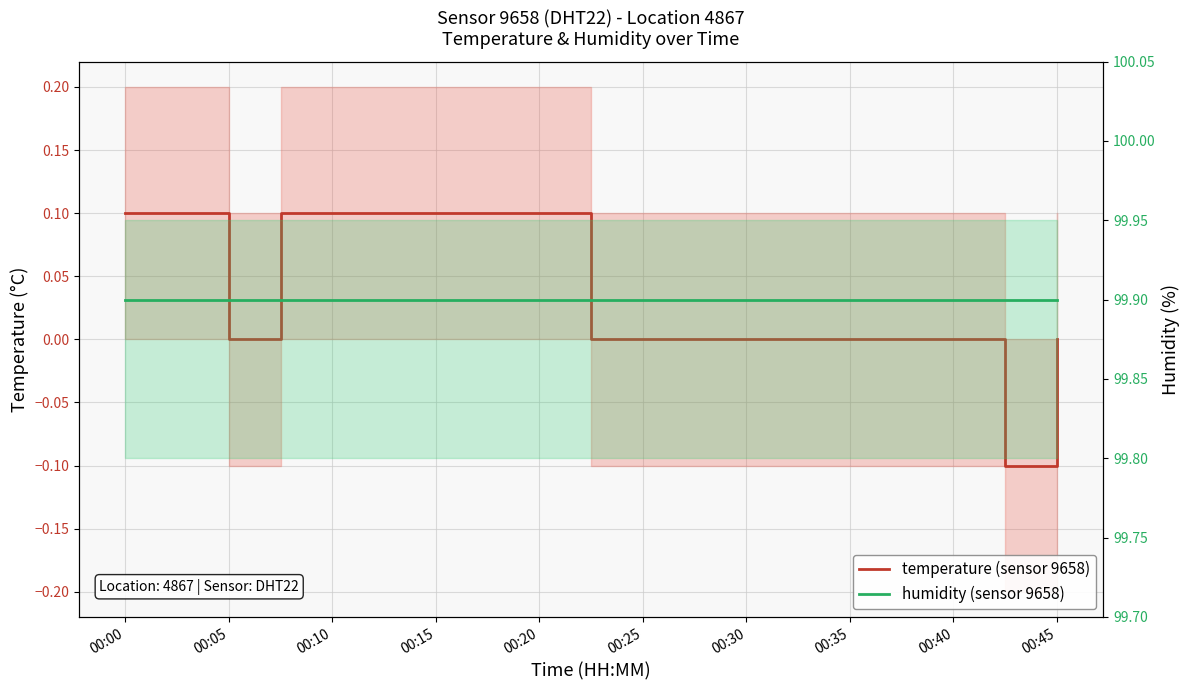

True or false: temperature (sensor 9658) has a value of -0.0 at 17.

False